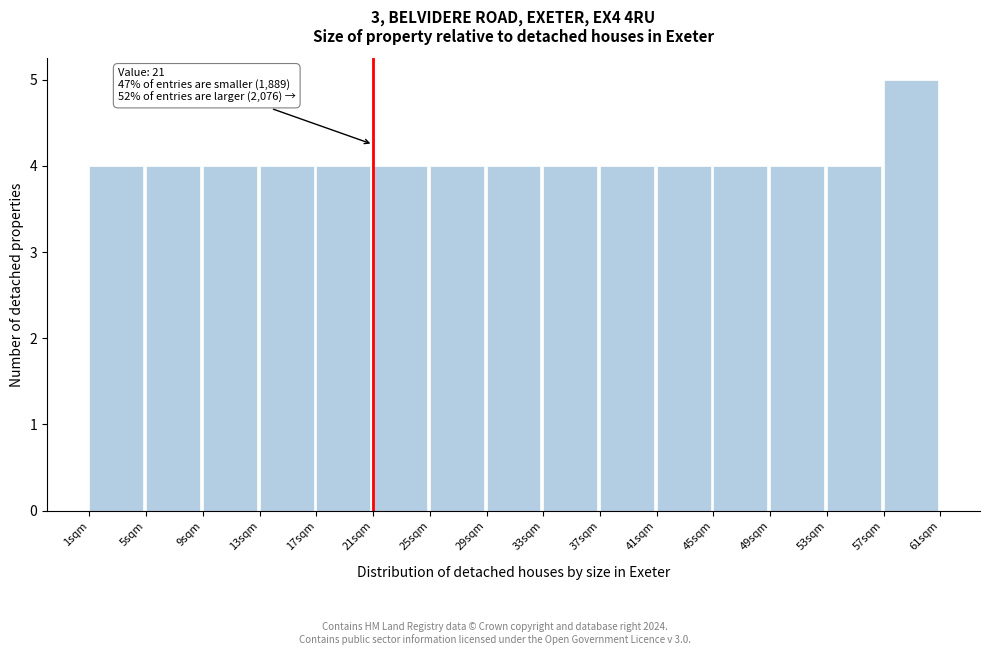

Which range on the x-axis has the tallest bar?

57 to 61